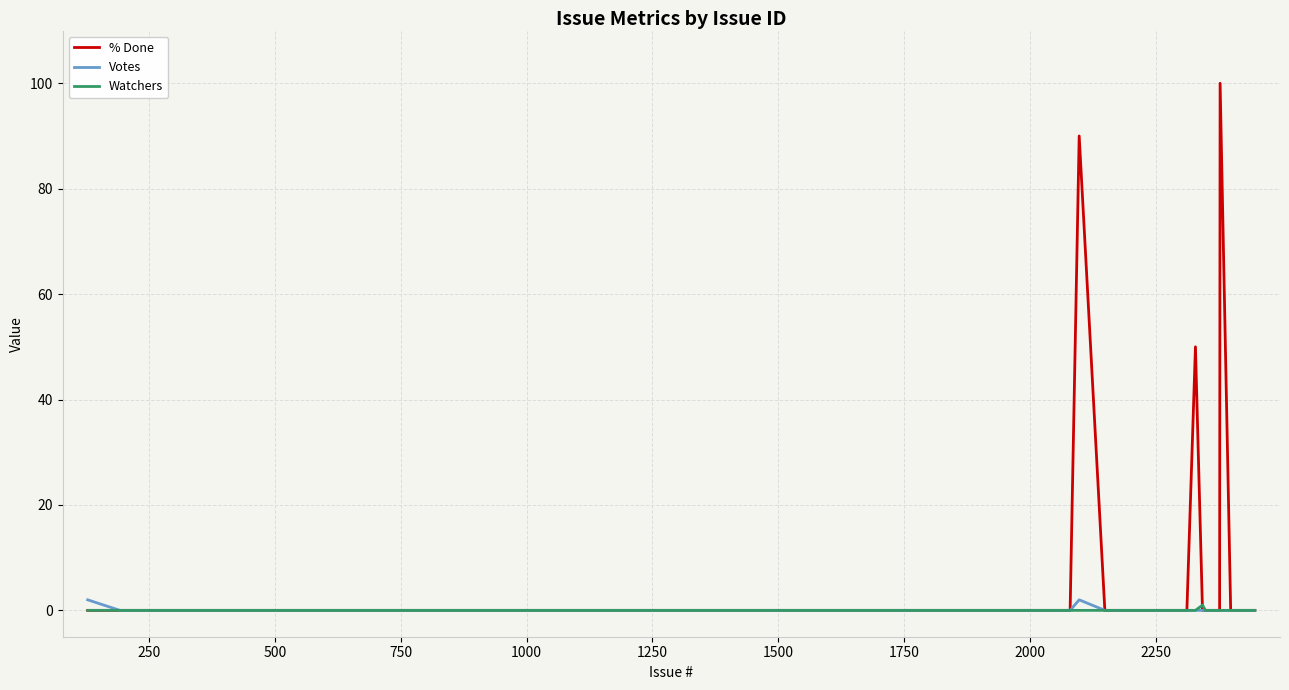

Which series has the widest spread of values?

% Done